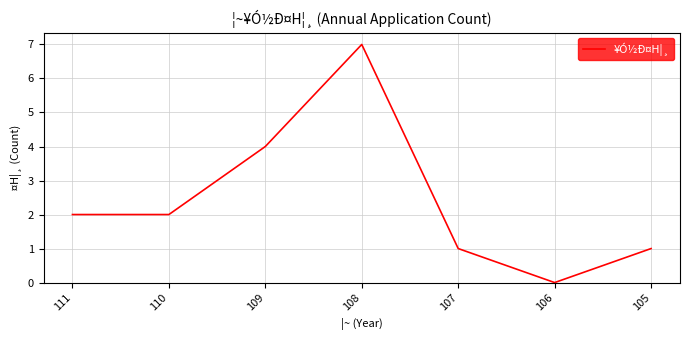

Where is the first local maximum?

108